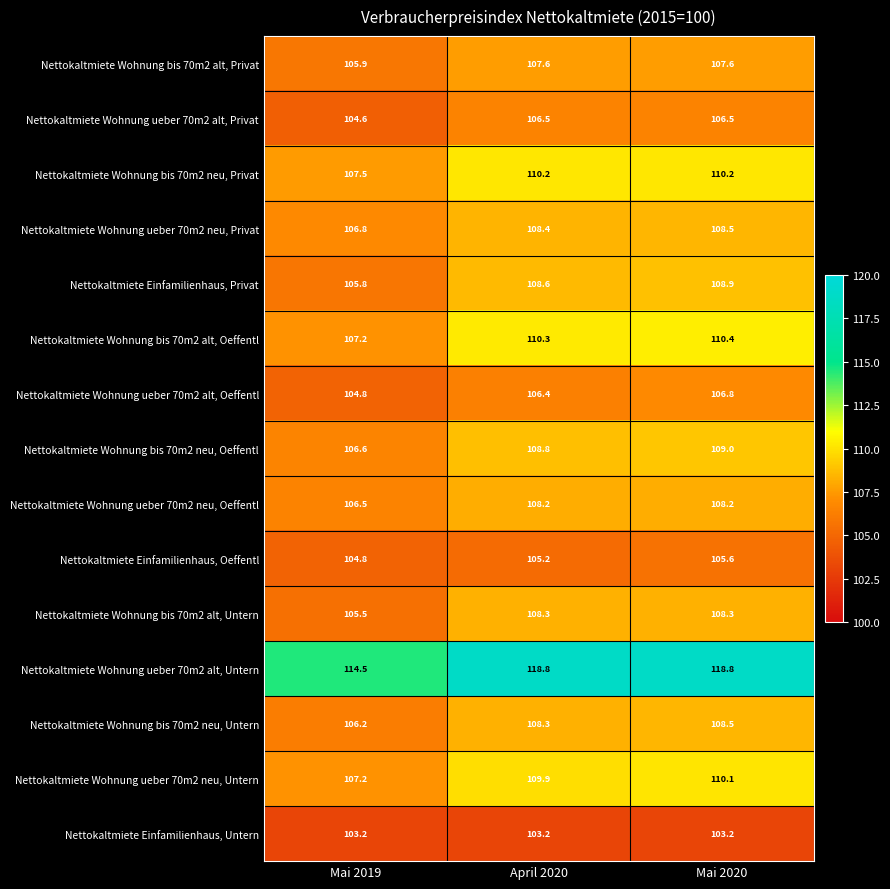

What is the greatest value displayed?

118.8